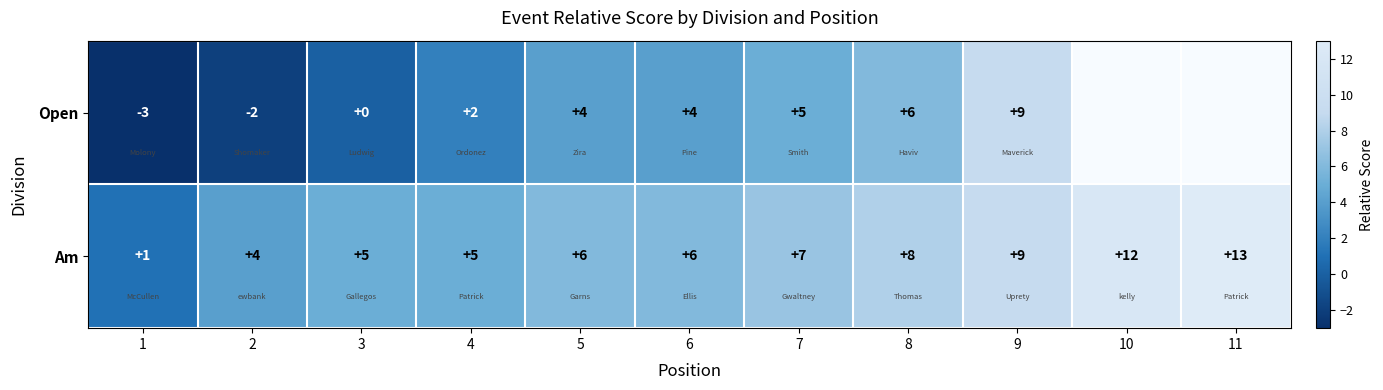

How many data points in Am are less than 6?

4